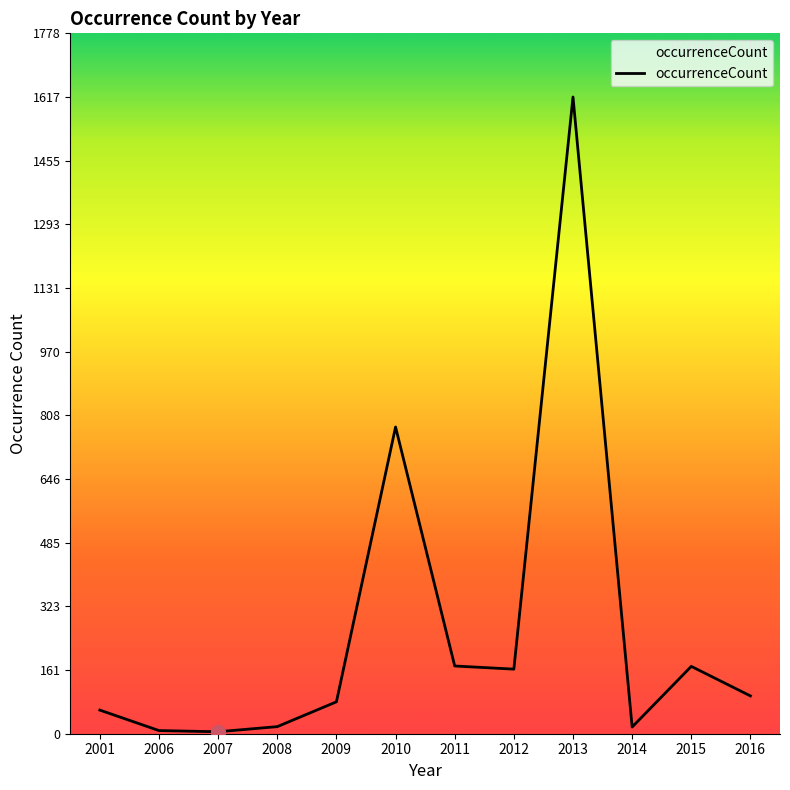

What is the average value?

266